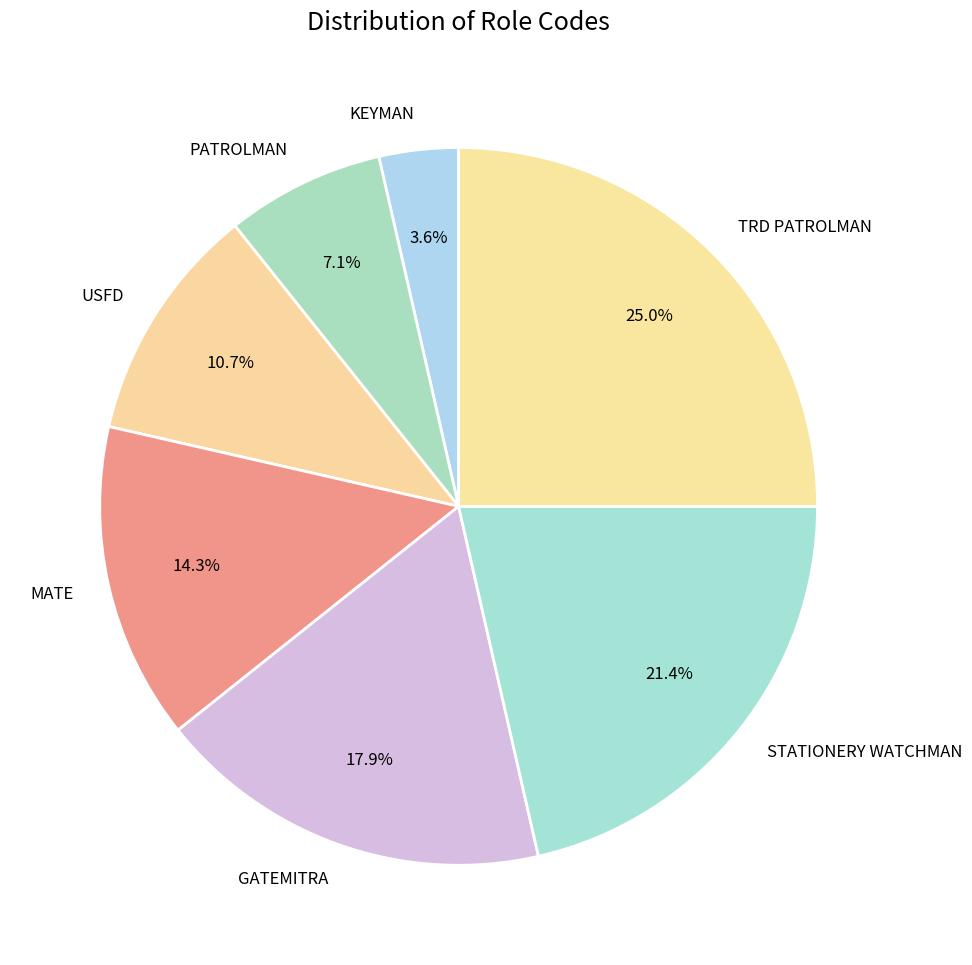

To the nearest percent, what portion does KEYMAN represent?

4%